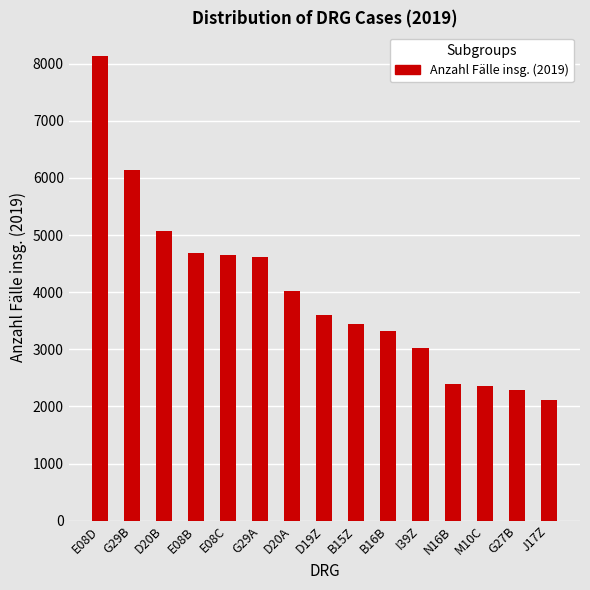

What is the smallest value displayed?

2119